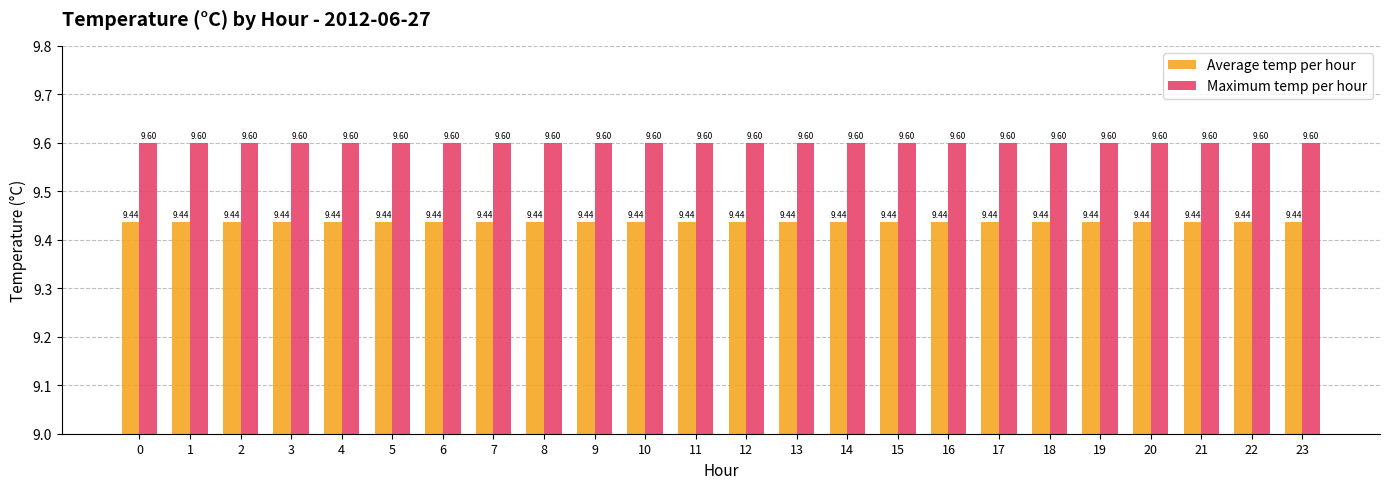

What is the total value across all series at 16?

19.0